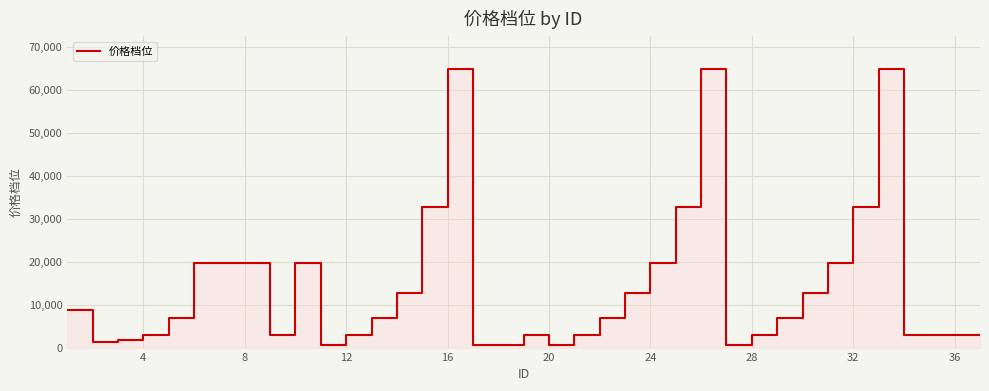

Which label corresponds to the smallest value in the chart?

12